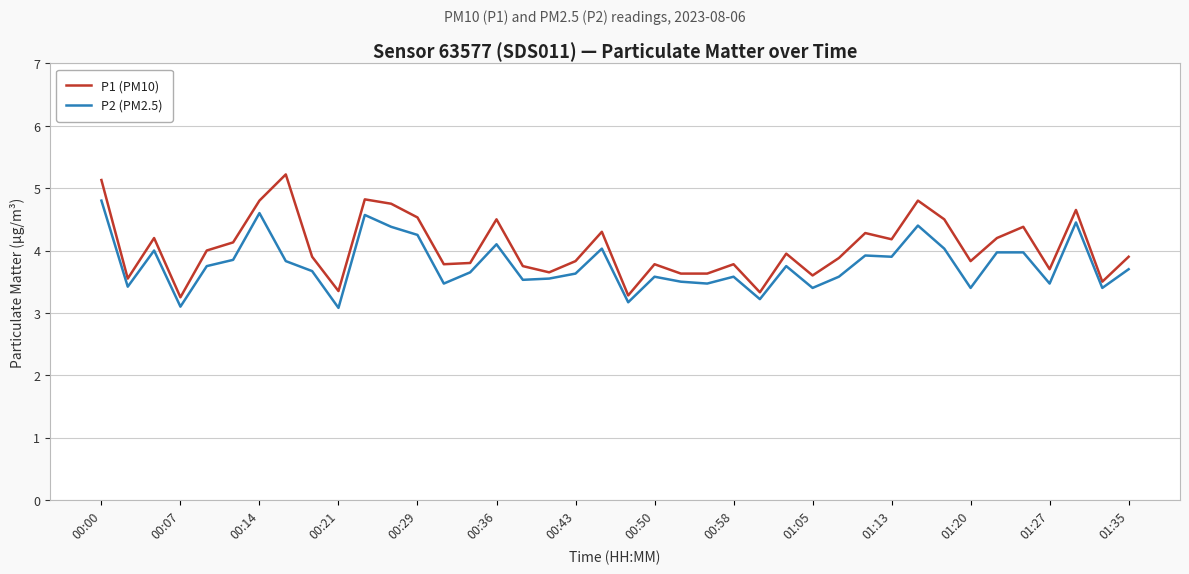

What is the minimum value for P2 (PM2.5)?

3.1